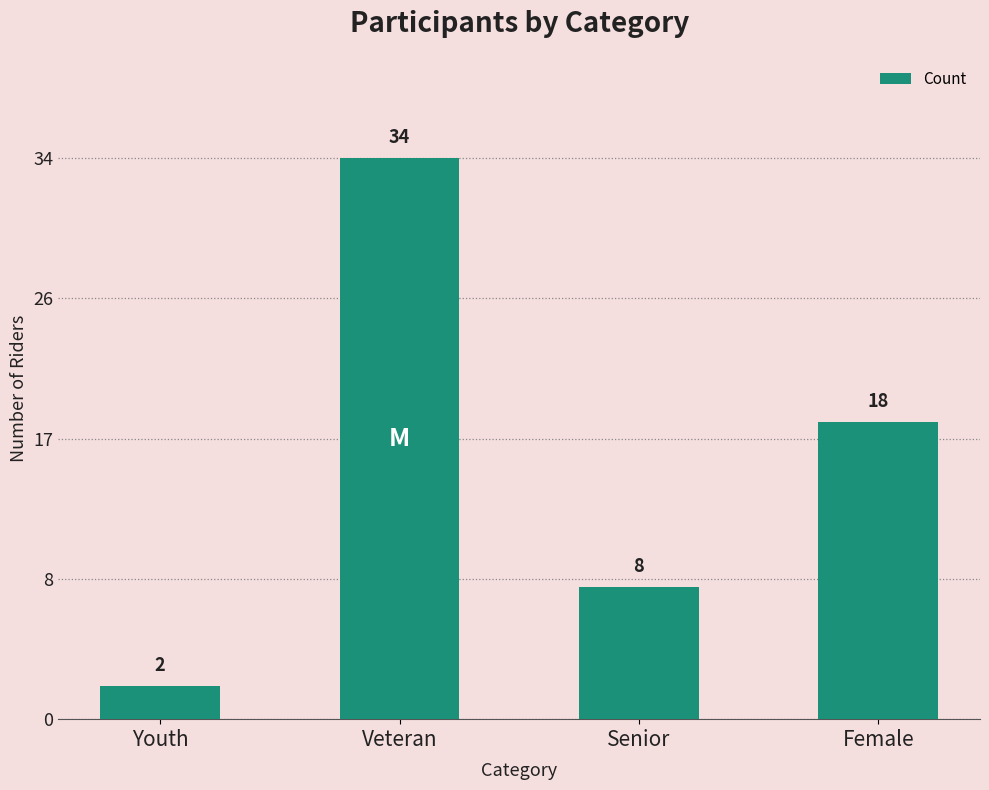

True or false: the data shows 1 at Youth.

False